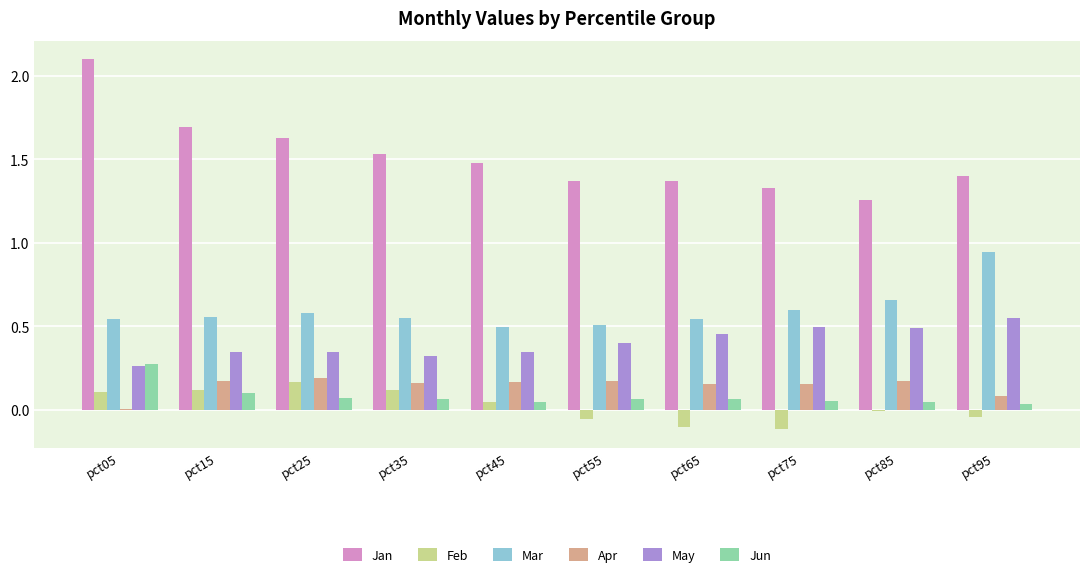

At which label does May reach its peak?

pct95